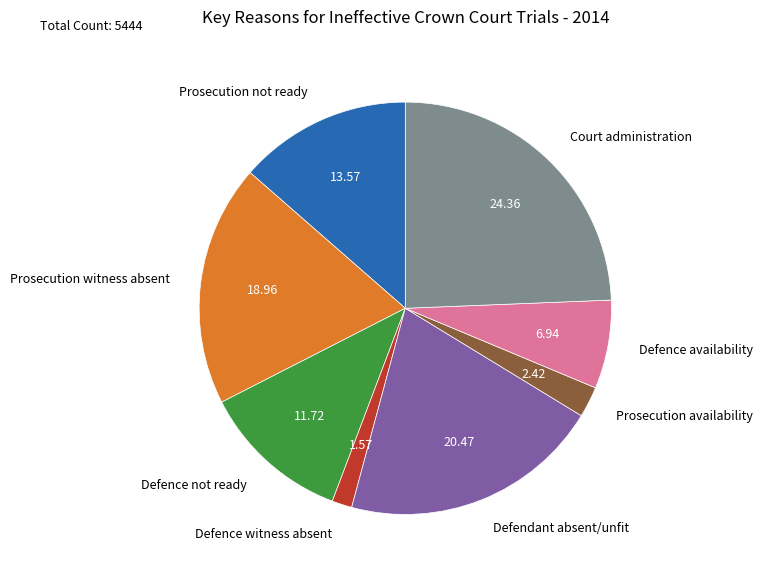

How many slices are in this pie chart?

8